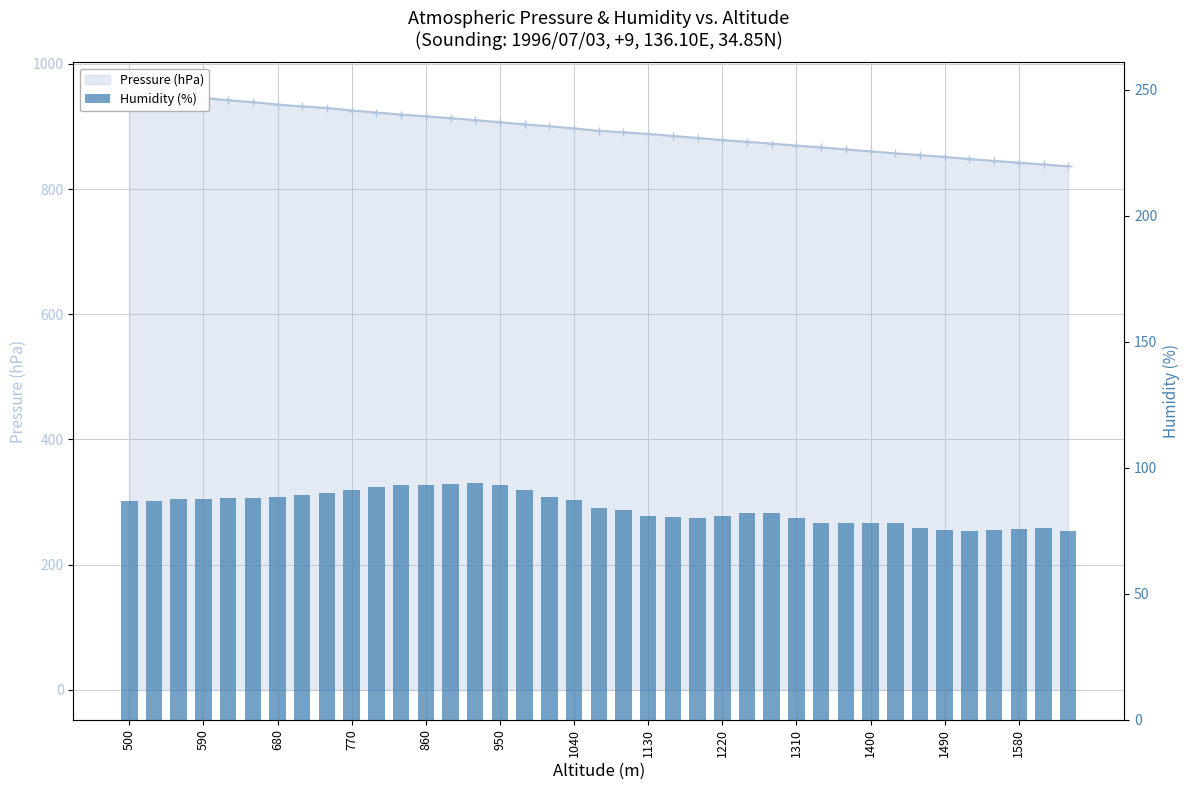

What position from the left is 1220?

9